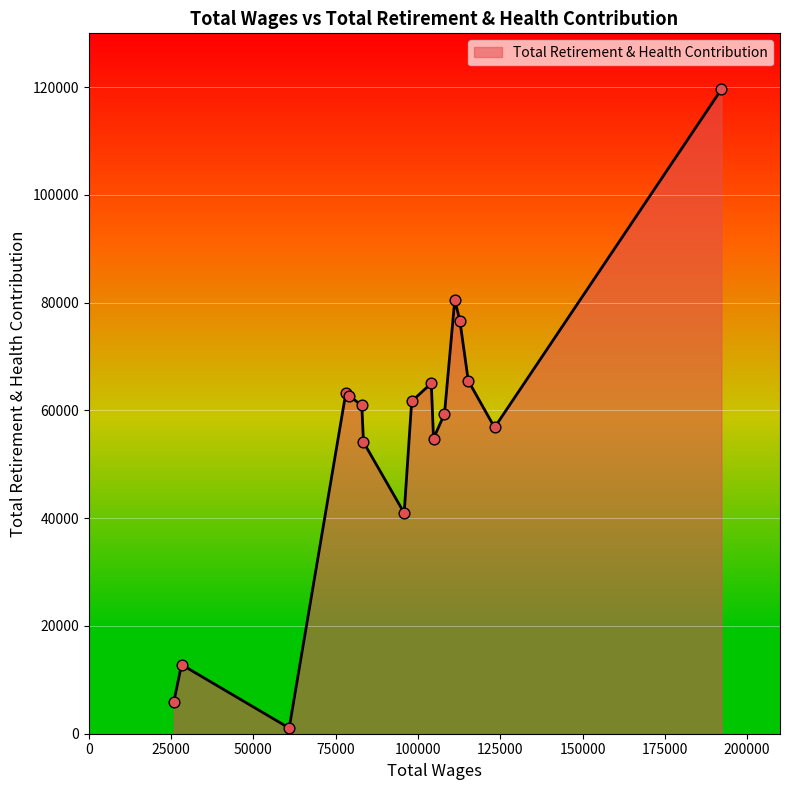

What is the greatest value displayed?

119609